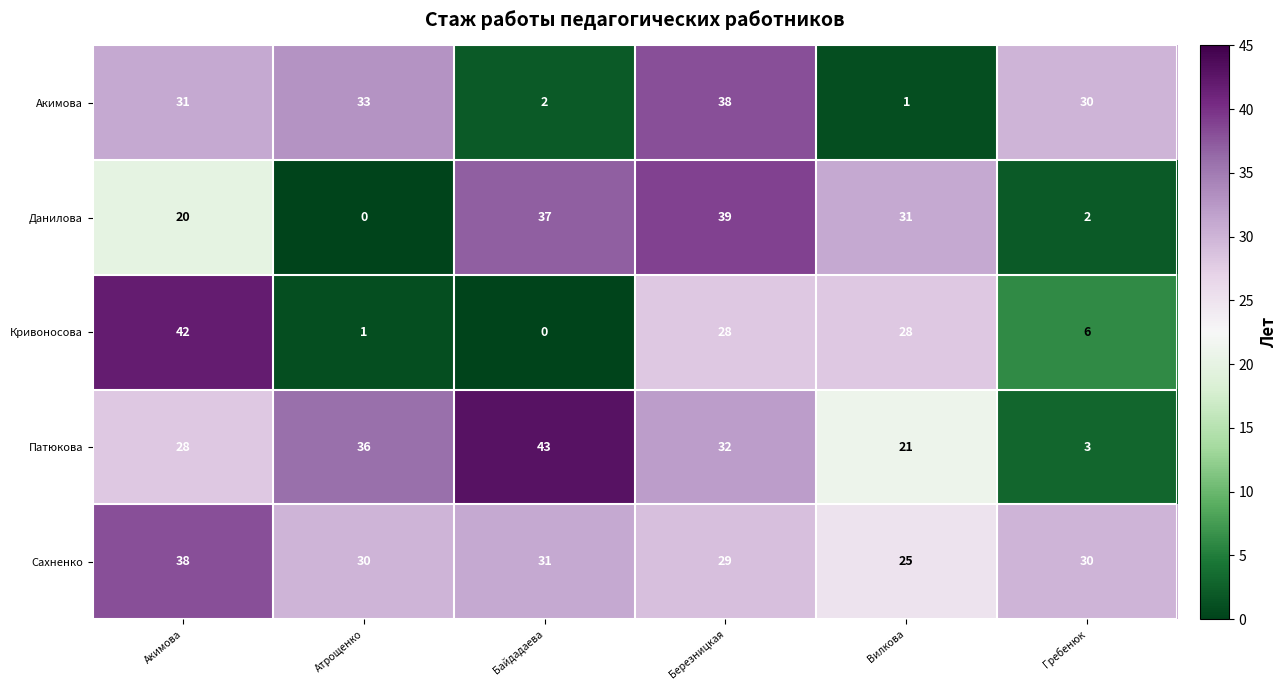

Reading right to left, what are all the values shown in this chart?

Акимова: Гребенюк=30	Вилкова=1	Березницкая=38	Байдадаева=2	Атрощенко=33	Акимова=31
Данилова: Гребенюк=2	Вилкова=31	Березницкая=39	Байдадаева=37	Атрощенко=0	Акимова=20
Кривоносова: Гребенюк=6	Вилкова=28	Березницкая=28	Байдадаева=0	Атрощенко=1	Акимова=42
Патюкова: Гребенюк=3	Вилкова=21	Березницкая=32	Байдадаева=43	Атрощенко=36	Акимова=28
Сахненко: Гребенюк=30	Вилкова=25	Березницкая=29	Байдадаева=31	Атрощенко=30	Акимова=38